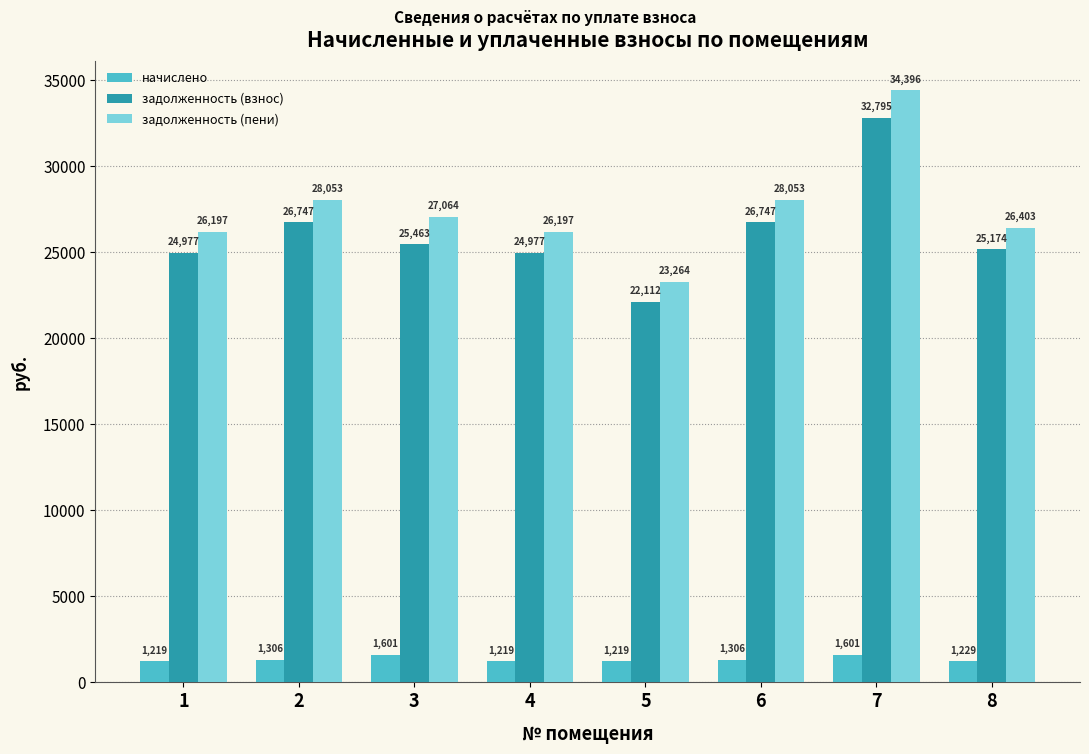

Which label corresponds to the largest value in the chart?

7